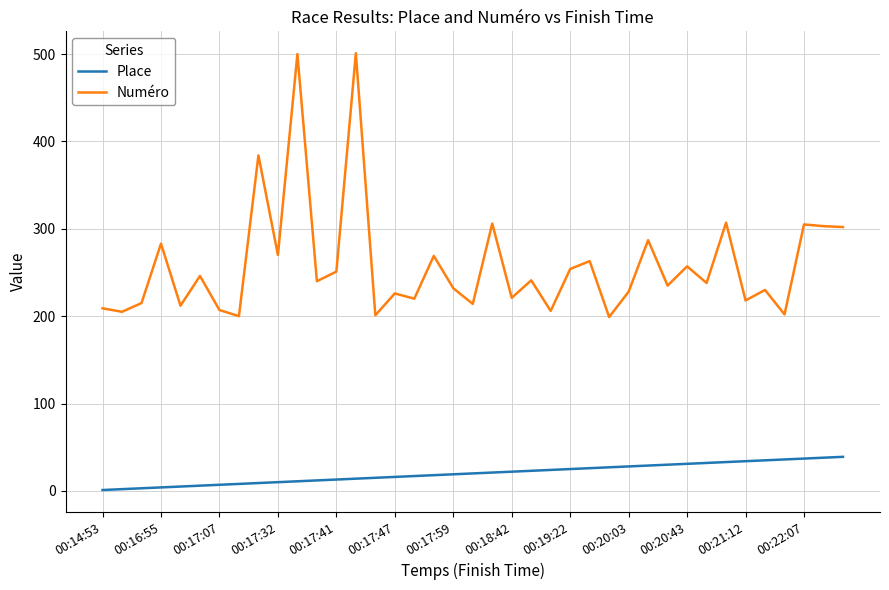

What is the maximum value for Numéro?

501